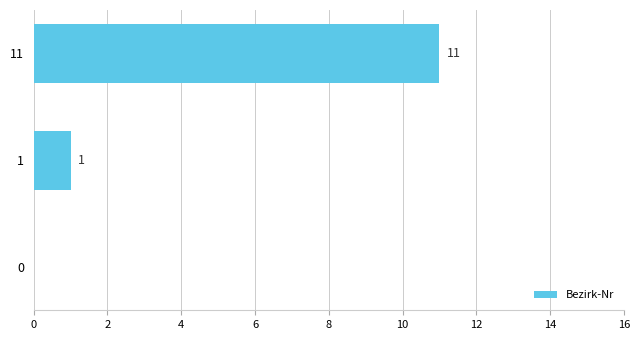

What is the sum of the values at 0 and 11?

11